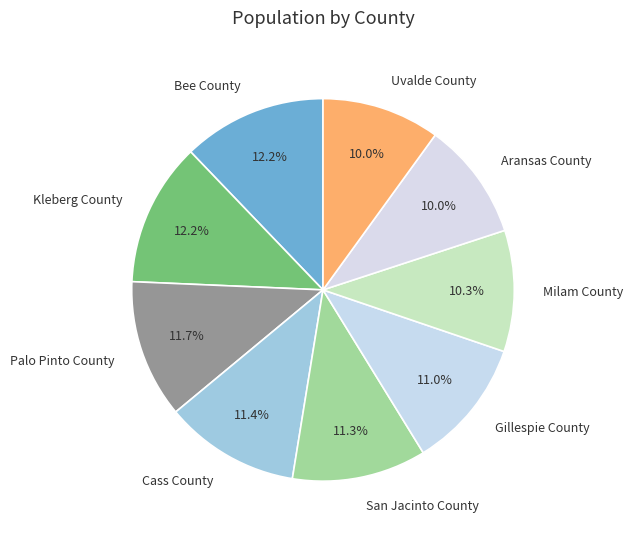

Approximately how many times larger is the value at Aransas County compared to Gillespie County?

0.9